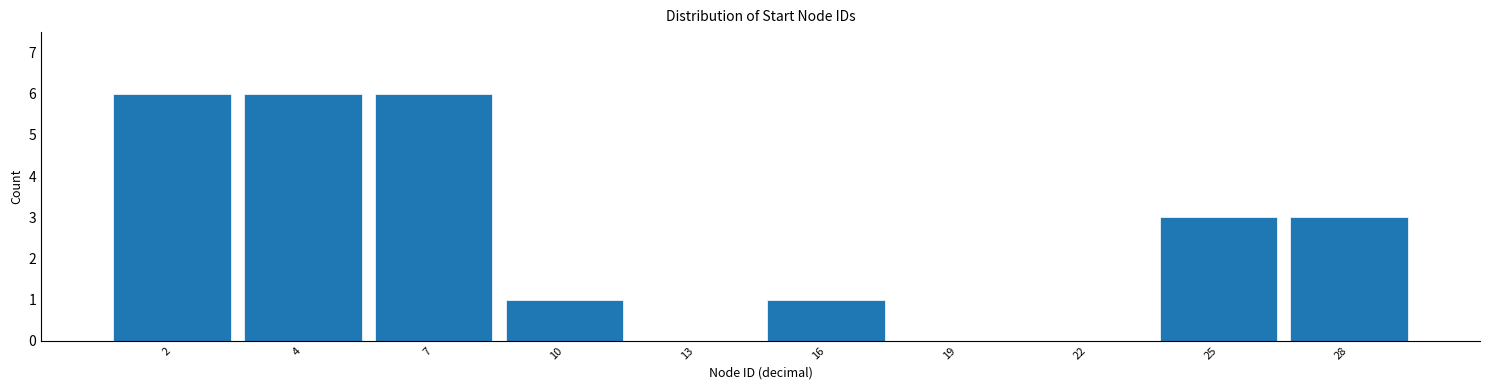

Reading right to left, extract all data points from this chart.

28=3	25=3	22=0	19=0	16=1	13=0	10=1	7=6	4=6	2=6